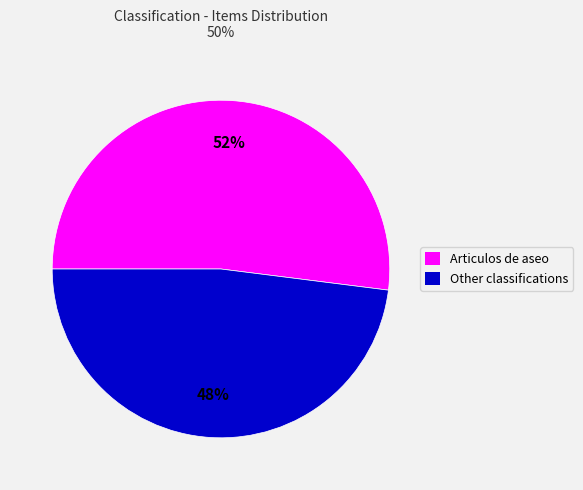

Which category has the smallest portion of the pie?

Other classifications